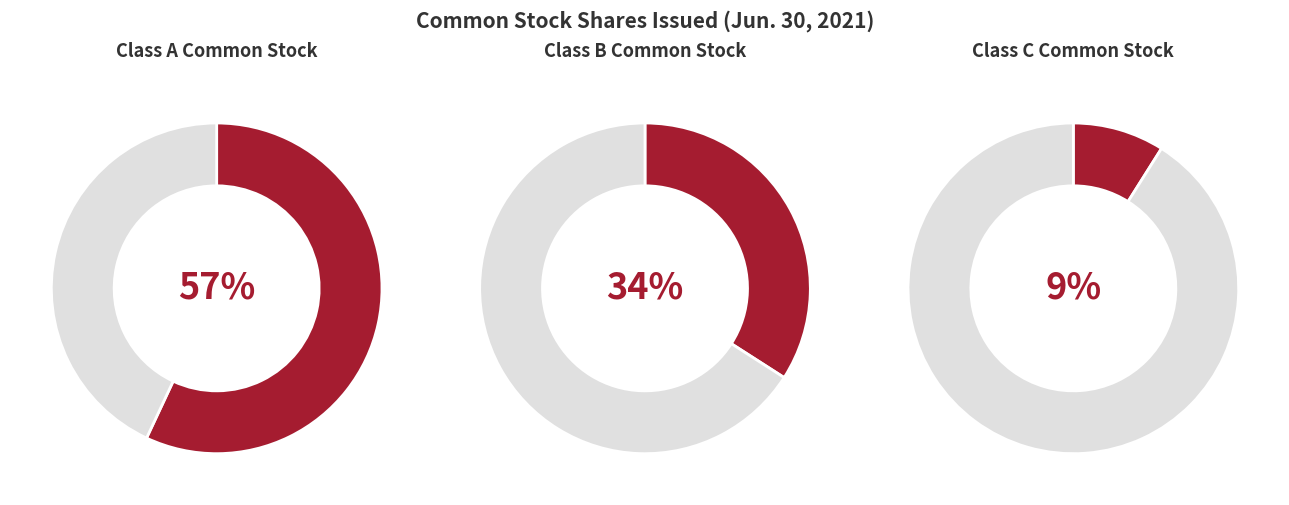

To the nearest percent, what portion does Class C Common Stock issued represent?

9%